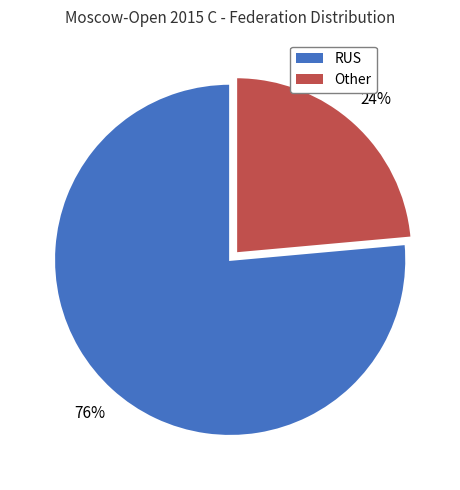

To the nearest percent, what portion does RUS represent?

76%